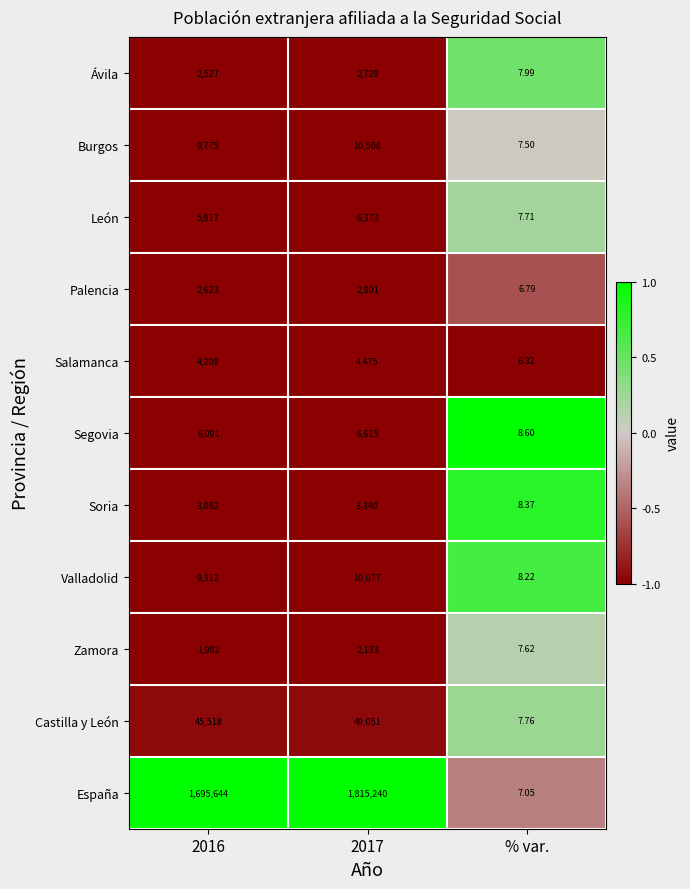

At 2017, list the series in order from largest to smallest.

España, Castilla y León, Burgos, Valladolid, Segovia, León, Salamanca, Soria, Palencia, Ávila, Zamora